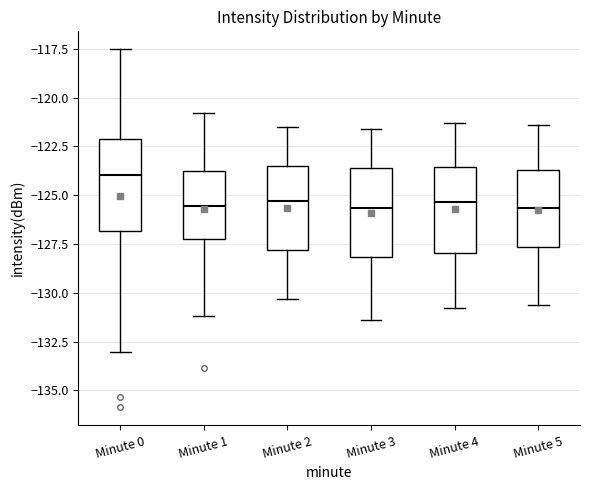

Reading left to right, read every box against the y-axis: the position of its median line, the range the box covers, and the ends of its whiskers. The values are not printed on the chart, so give them approximately, as read against the axis.

Minute 0: median -124.0, box -127.0 to -122.0, whiskers -133.0 to -117.5
Minute 1: median -125.5, box -127.0 to -124.0, whiskers -131.0 to -121.0
Minute 2: median -125.5, box -128.0 to -123.5, whiskers -130.5 to -121.5
Minute 3: median -125.5, box -128.0 to -123.5, whiskers -131.5 to -121.5
Minute 4: median -125.5, box -128.0 to -123.5, whiskers -131.0 to -121.5
Minute 5: median -125.5, box -127.5 to -123.5, whiskers -130.5 to -121.5